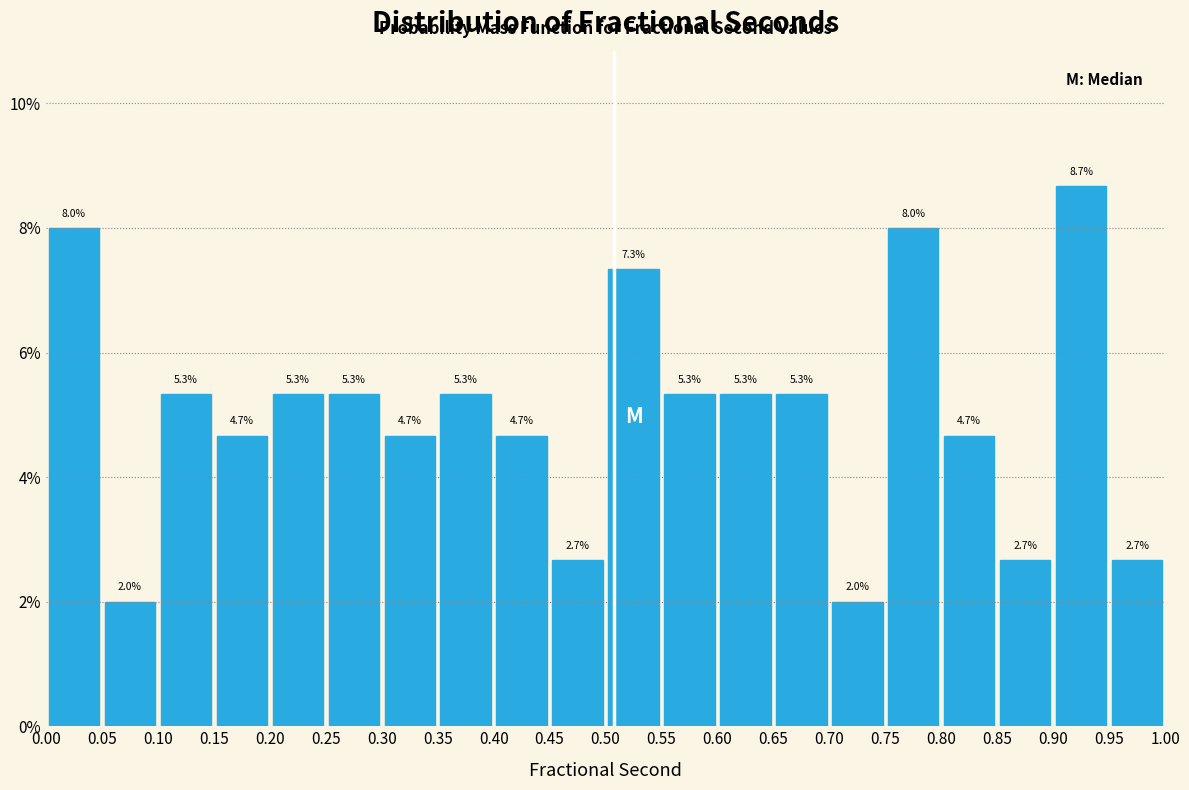

Which range on the x-axis has the tallest bar?

0.90 to 0.95